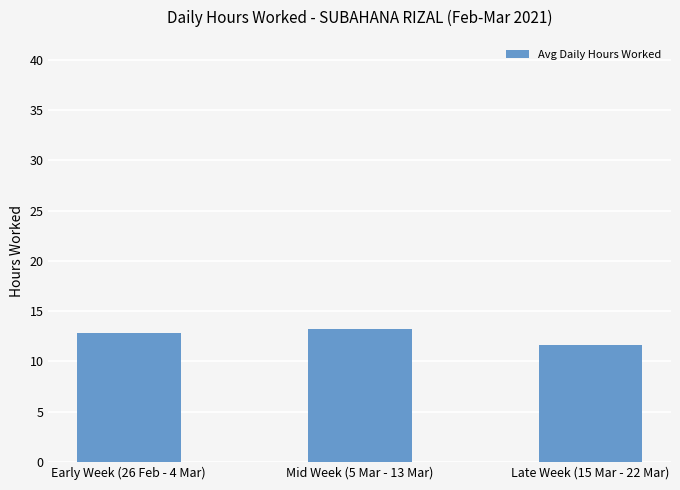

Is it true that the value at Late Week (15 Mar - 22 Mar) is 6.4?

False